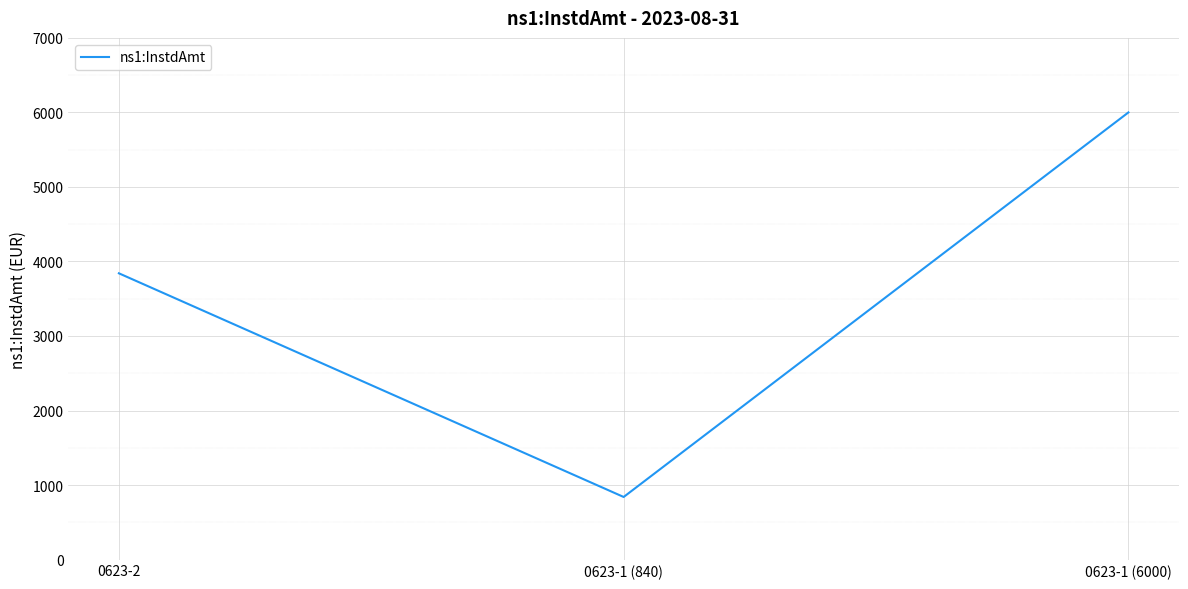

What is the difference between the values at 0623-1 (6000) and 0623-1 (840)?

5160.0